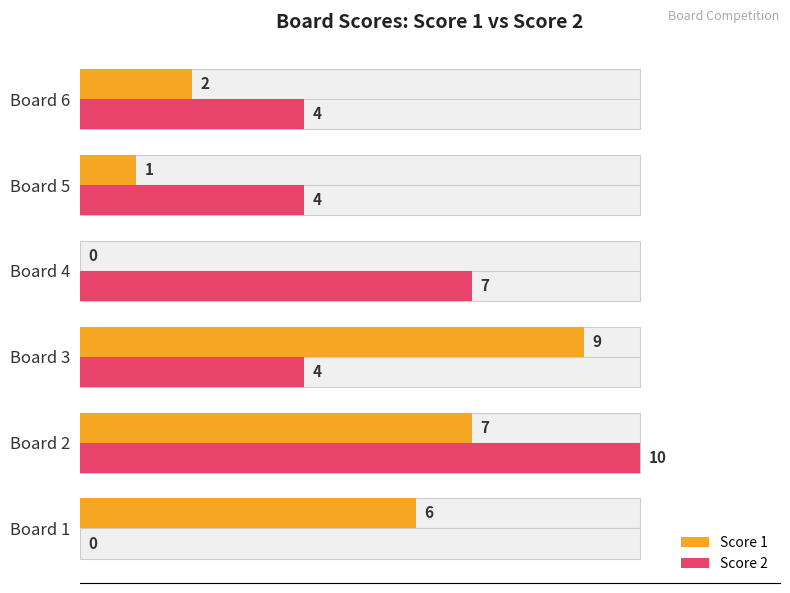

At which label does Score 1 first exceed 6?

Board 2